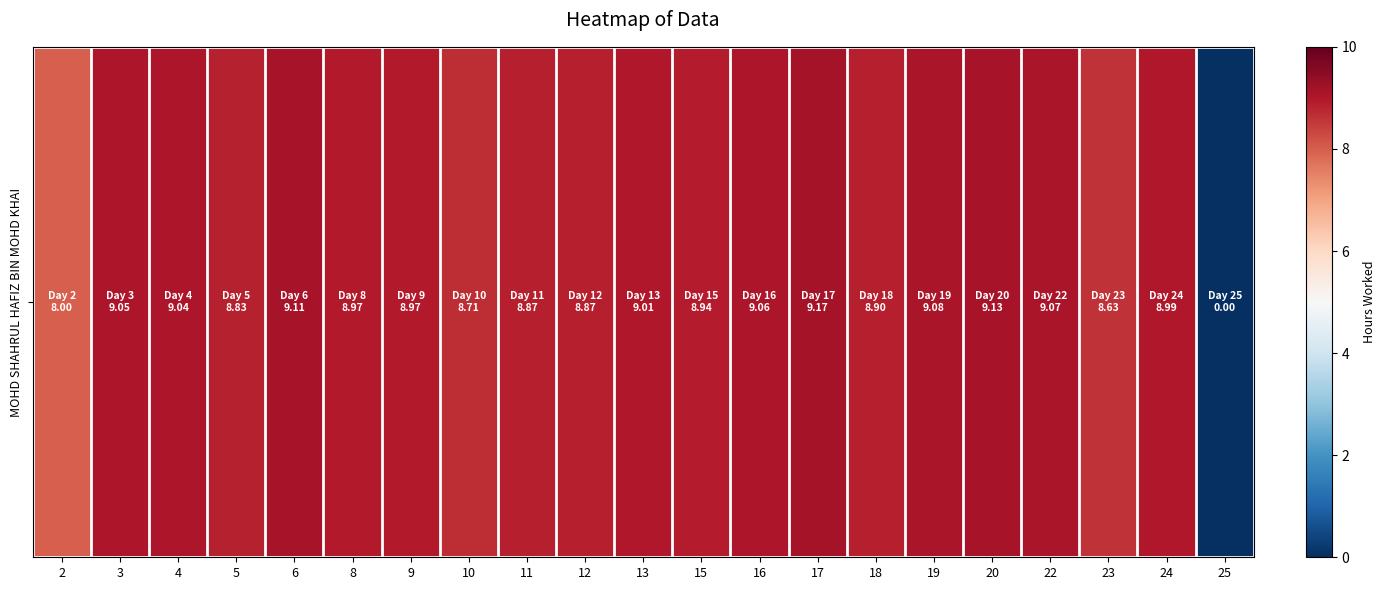

What is the change in value from 3 to 12?

-0.2